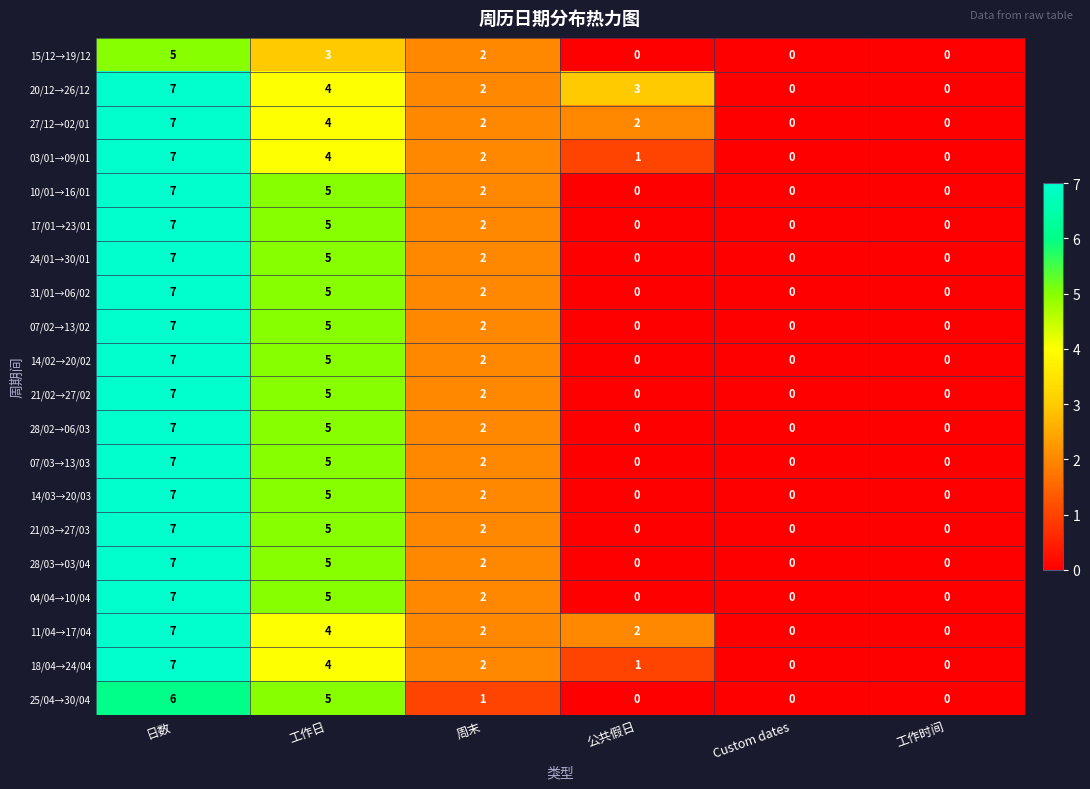

Is it true that 24/01→30/01 equals 1 at 周末?

False